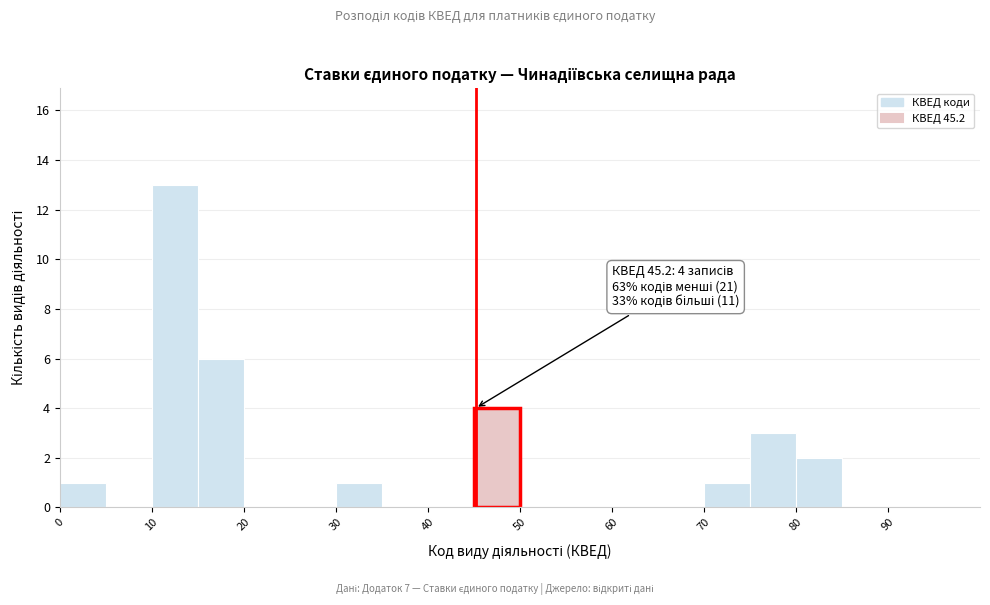

Over which range of the x-axis is the bar tallest?

10 to 15